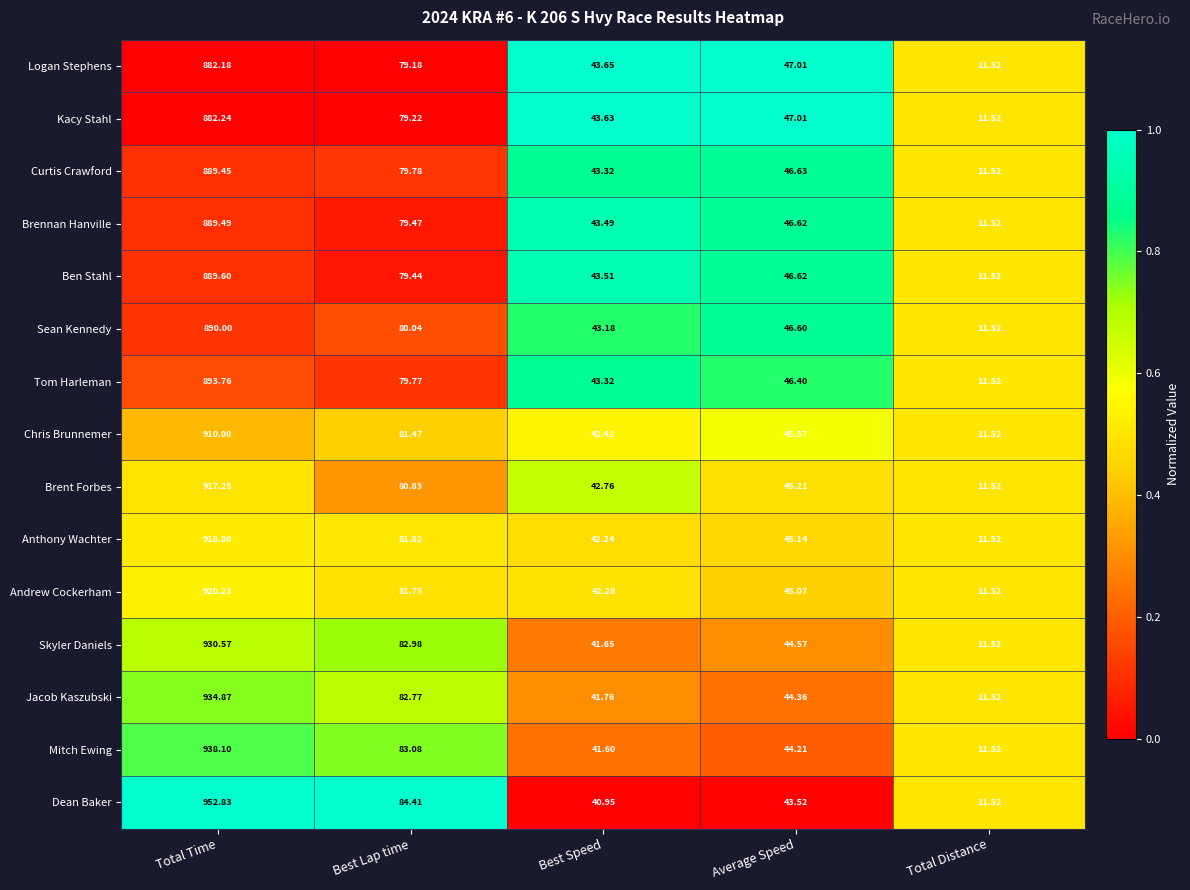

What is the maximum value shown in the chart?

952.8